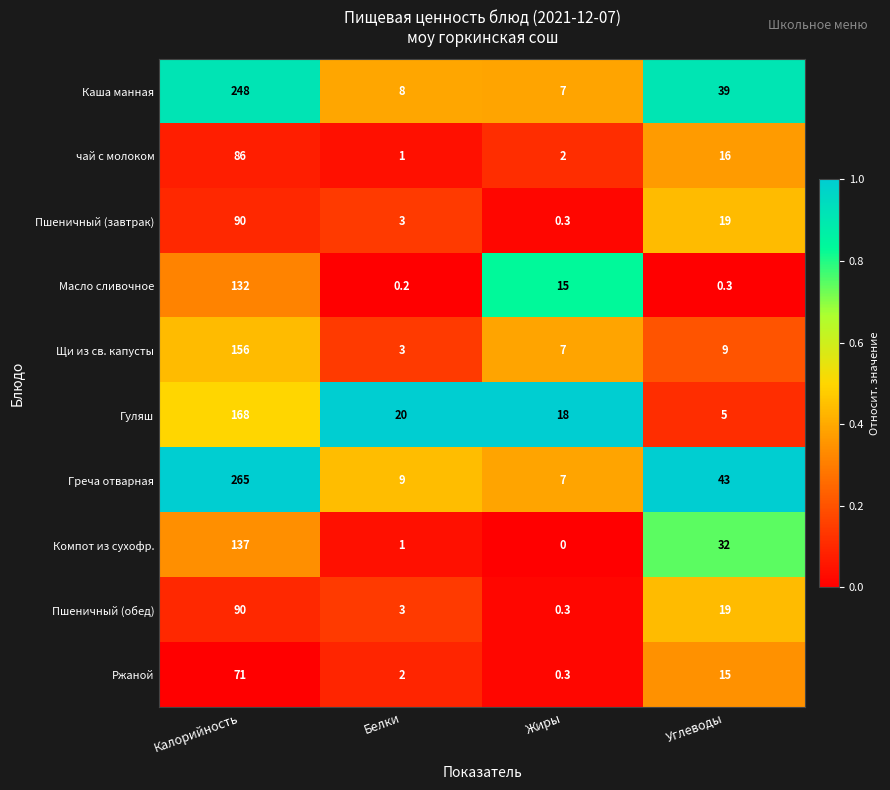

What value does the Пшеничный (завтрак) series have at Жиры?

0.3